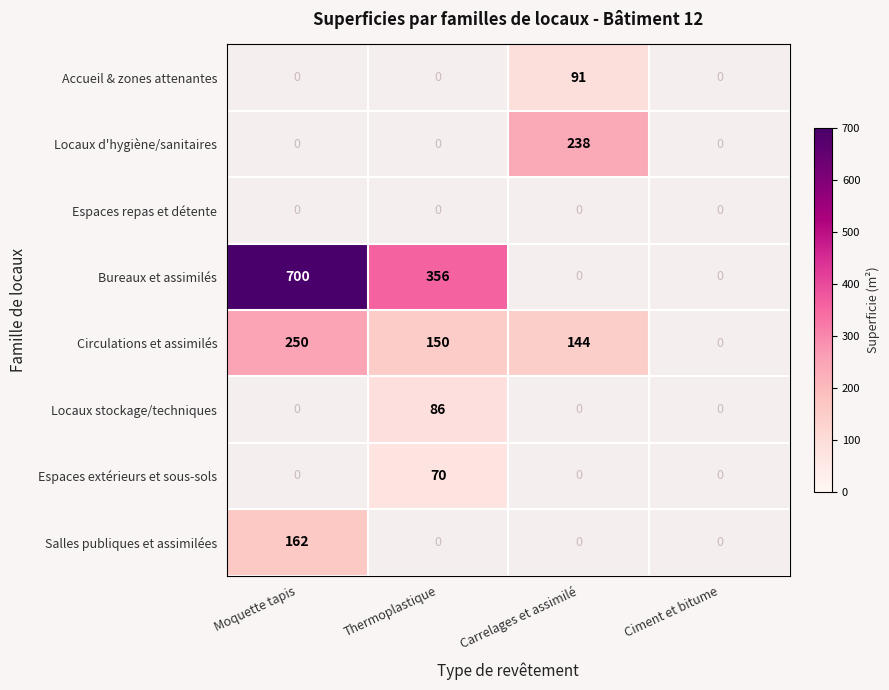

What is the total value across all series at Carrelages et assimilé?

473